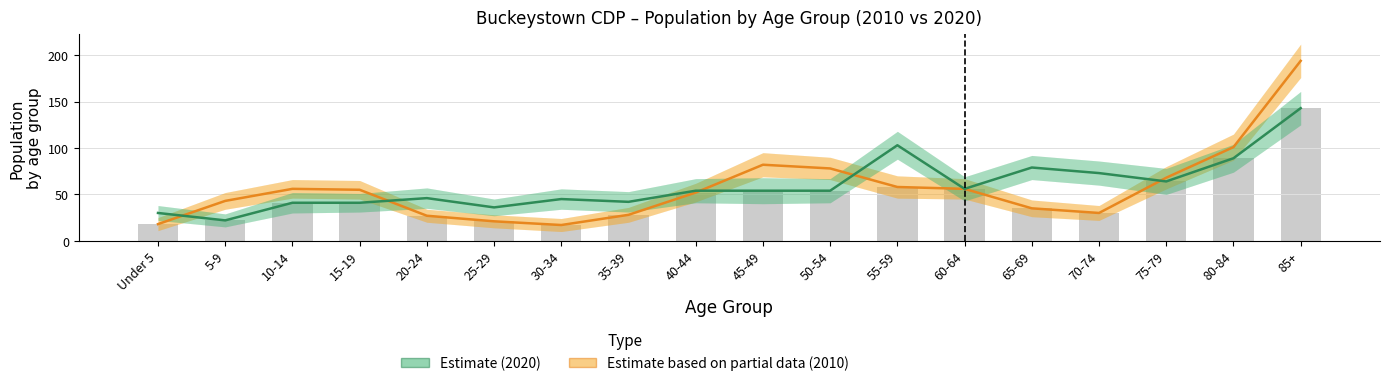

The 2020 (Estimate) series shows 64 at 75-79. True or false?

True